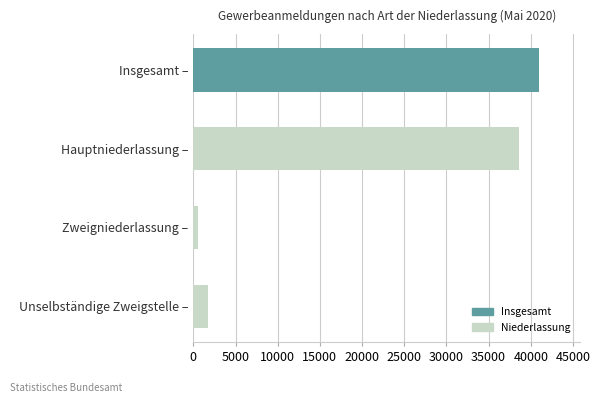

Reading top to bottom, what are all the values shown in this chart?

40937	38649	531	1757